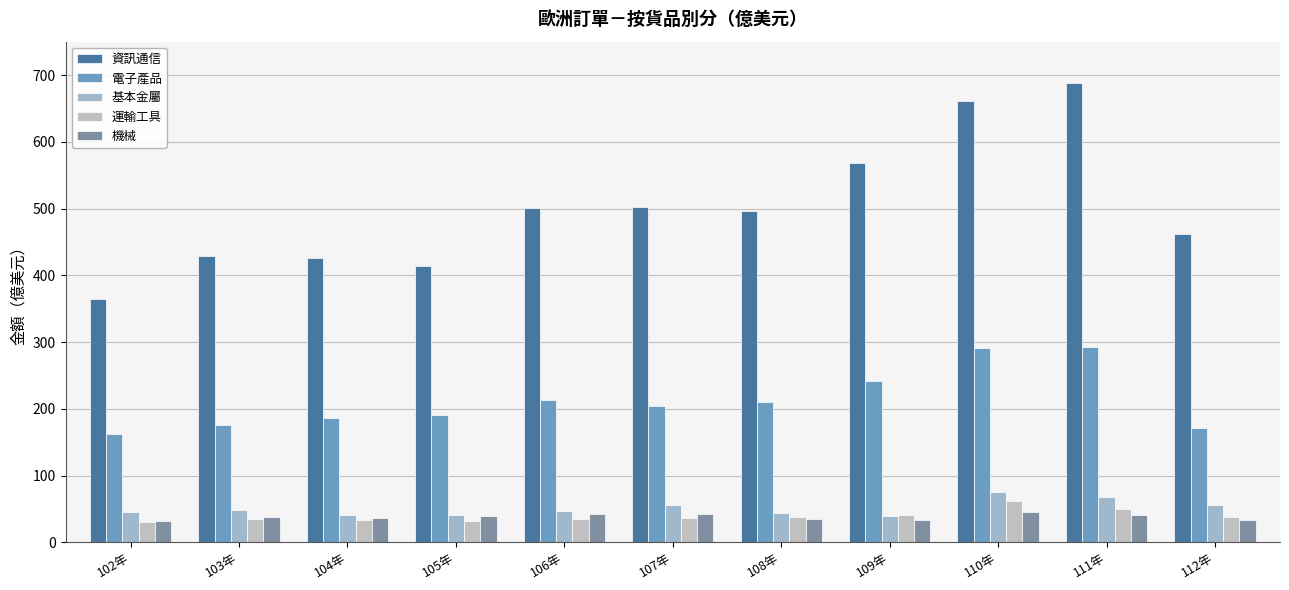

What is the total value across all series at 107年?

839.5